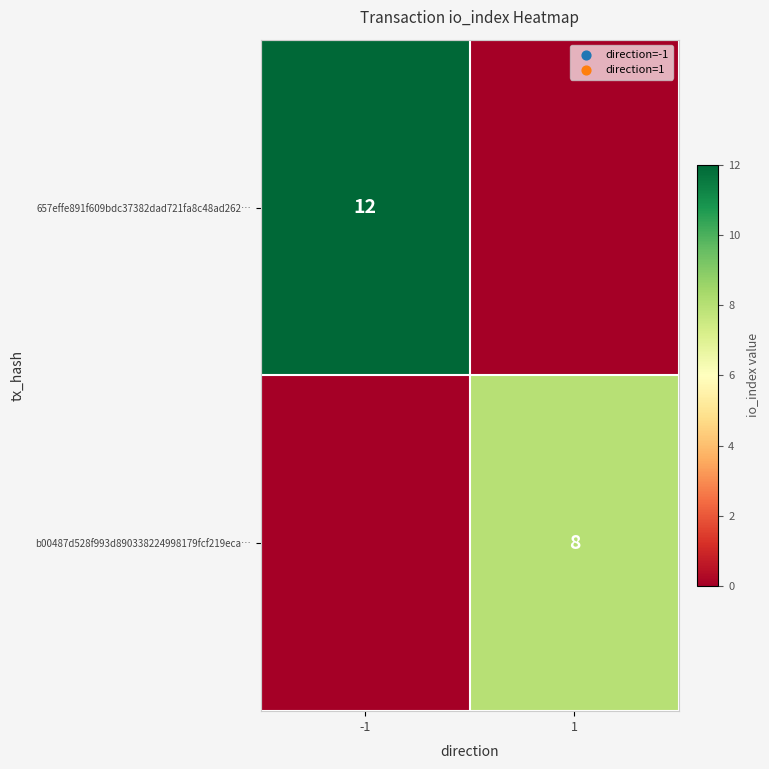

True or false: 657effe891f609bdc37382dad721fa8c48ad262… has a value of 12 at -1.

True